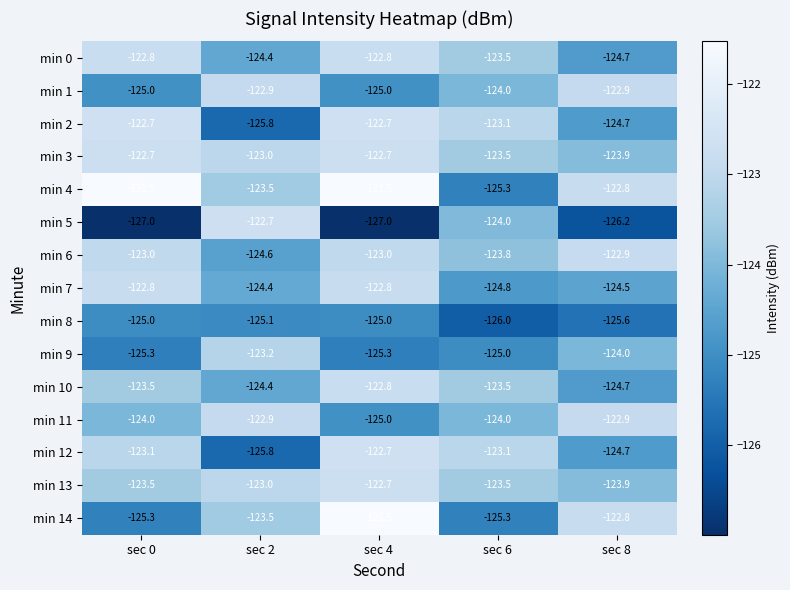

Which series changed the most between sec 2 and sec 8?

min 5